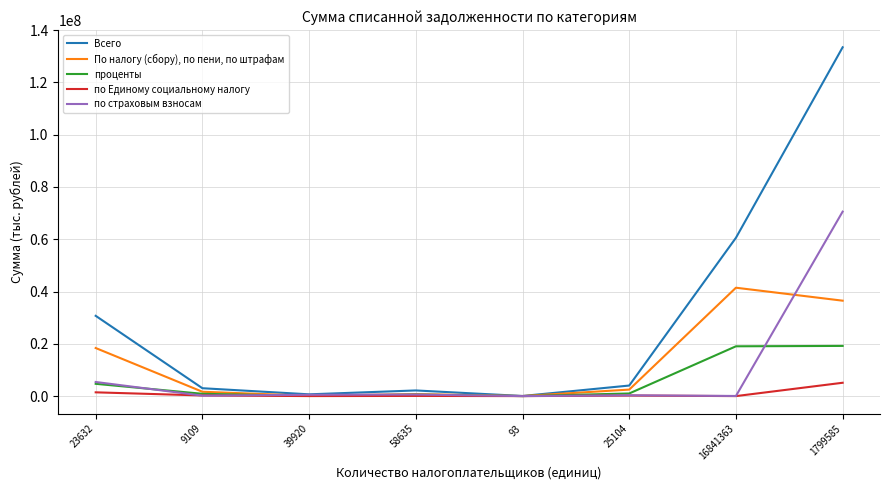

Is it true that проценты equals 24972291 at 16841363?

False